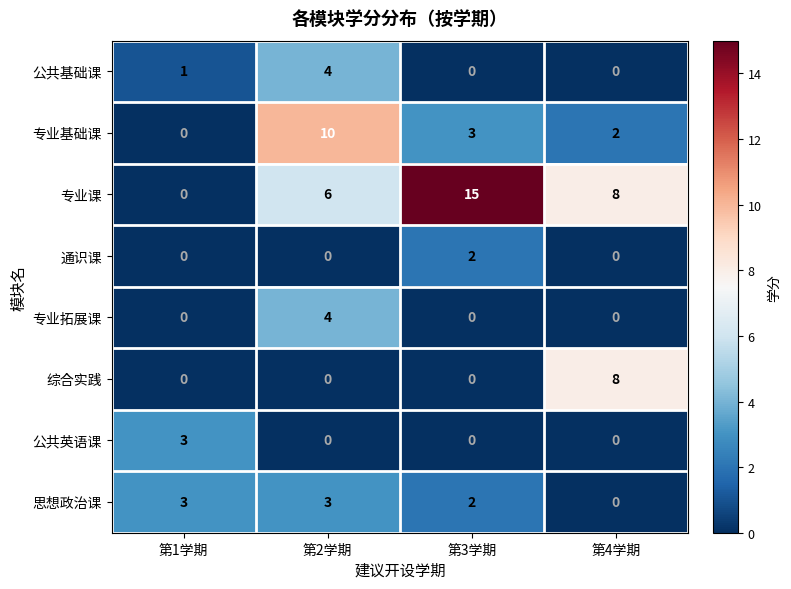

Which category has the lowest value in the 思想政治课 series?

第4学期